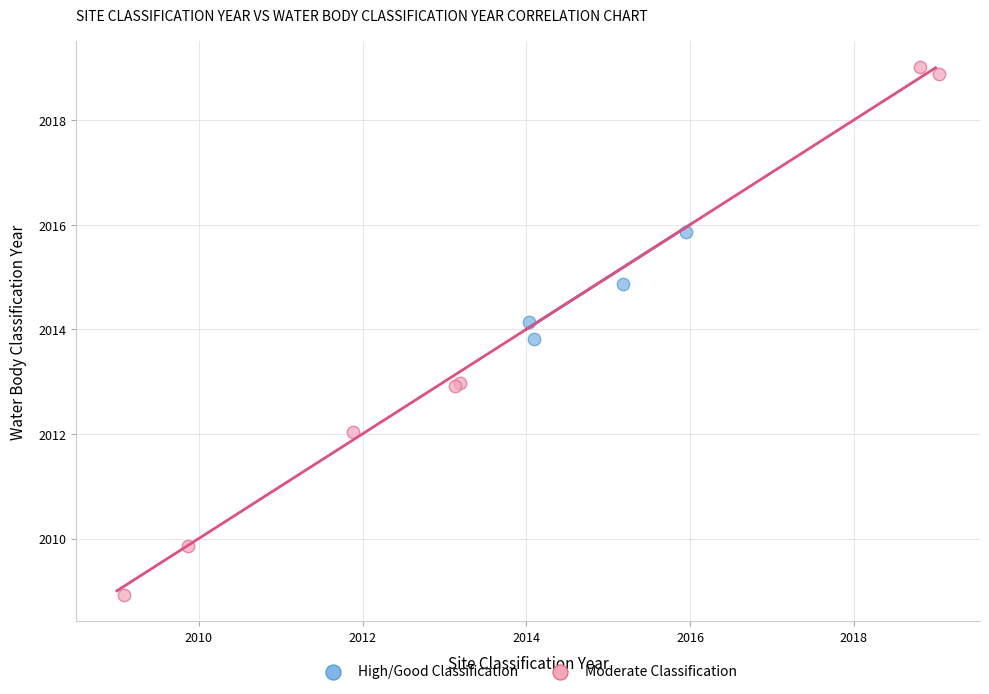

Which series has the widest spread of Y values?

Moderate Classification